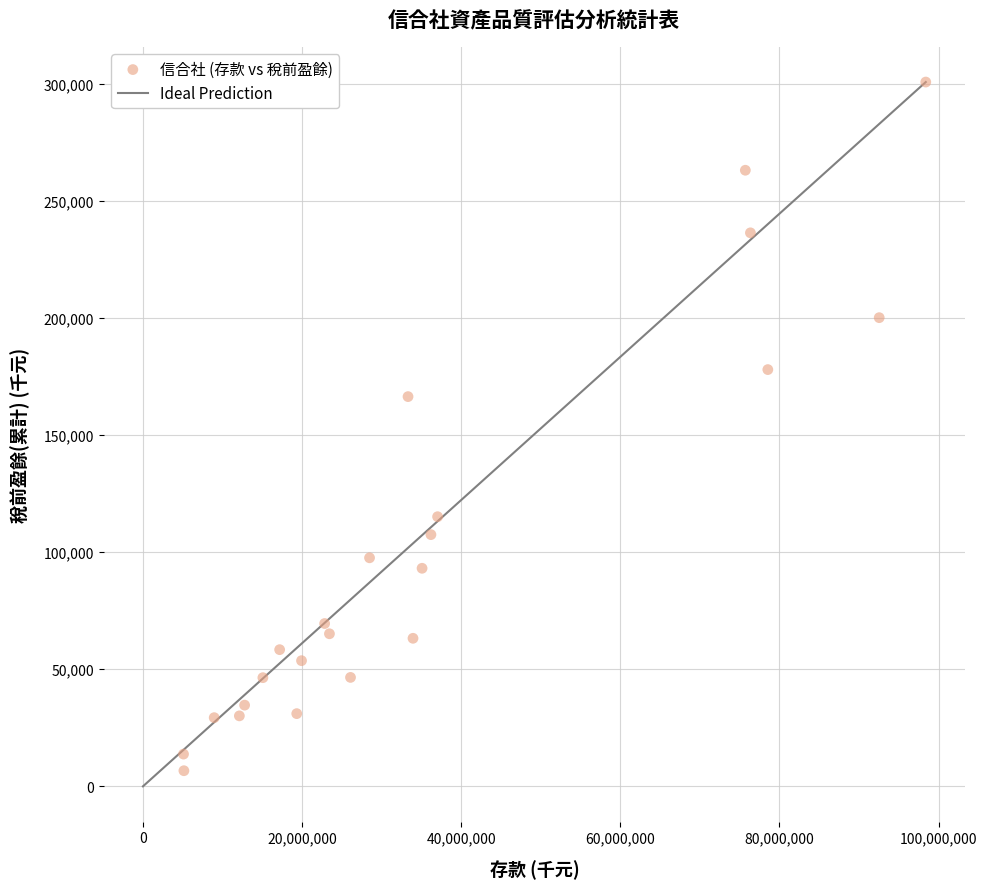

What Y value in the scatter plot is closest to 153667?

166376